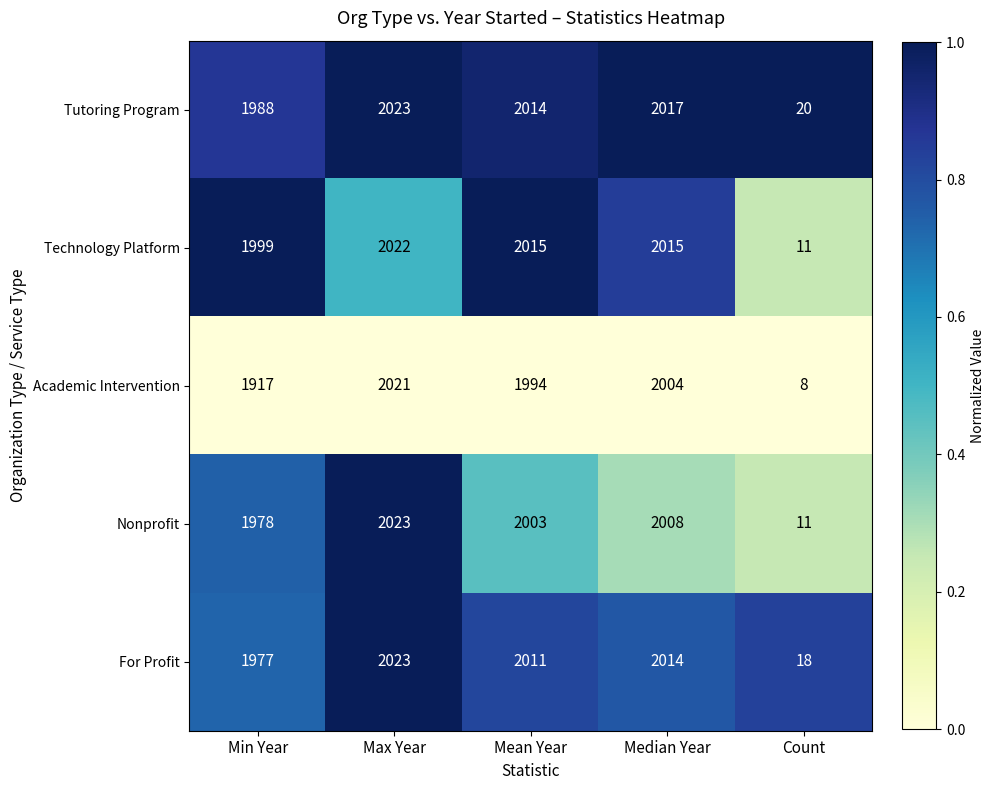

At which category is the sum across all series the highest?

Max Year